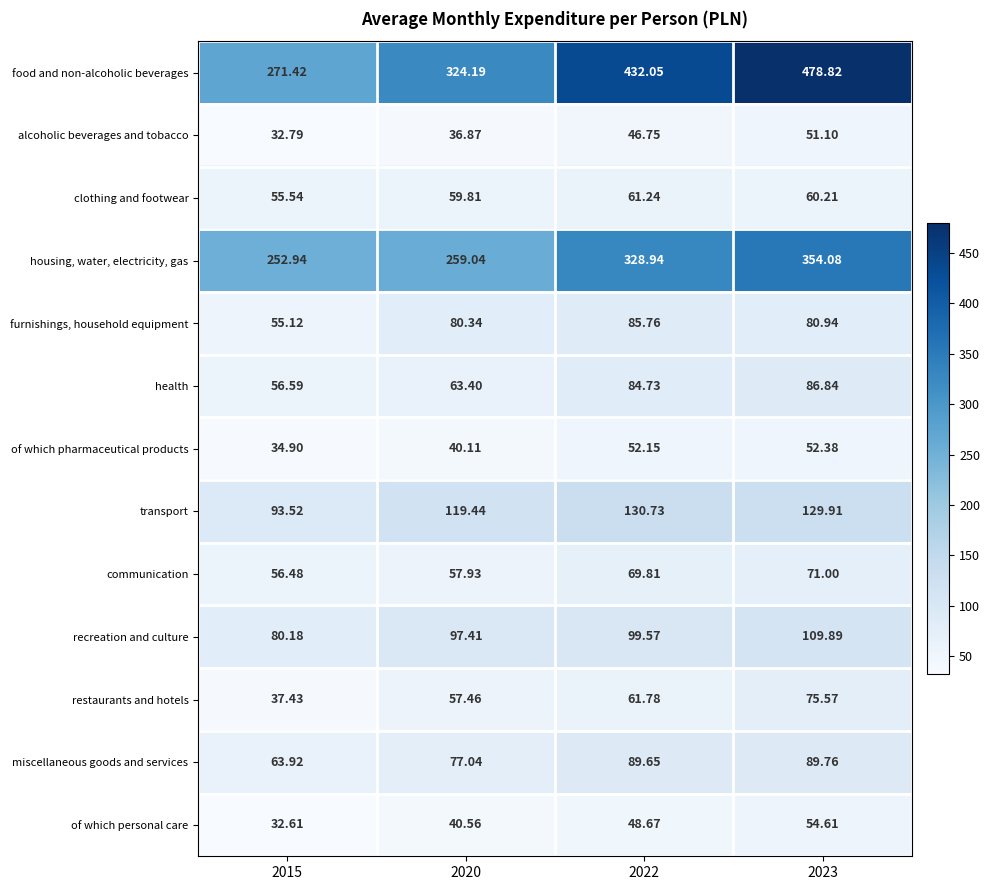

How many values in the of which pharmaceutical products series exceed 52?

2